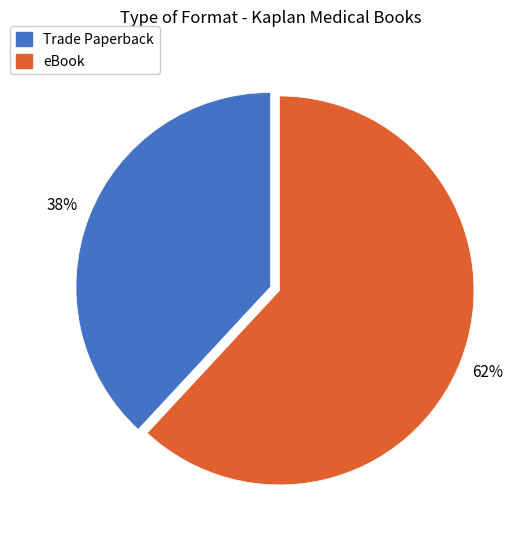

Is there a majority slice in this chart?

Yes